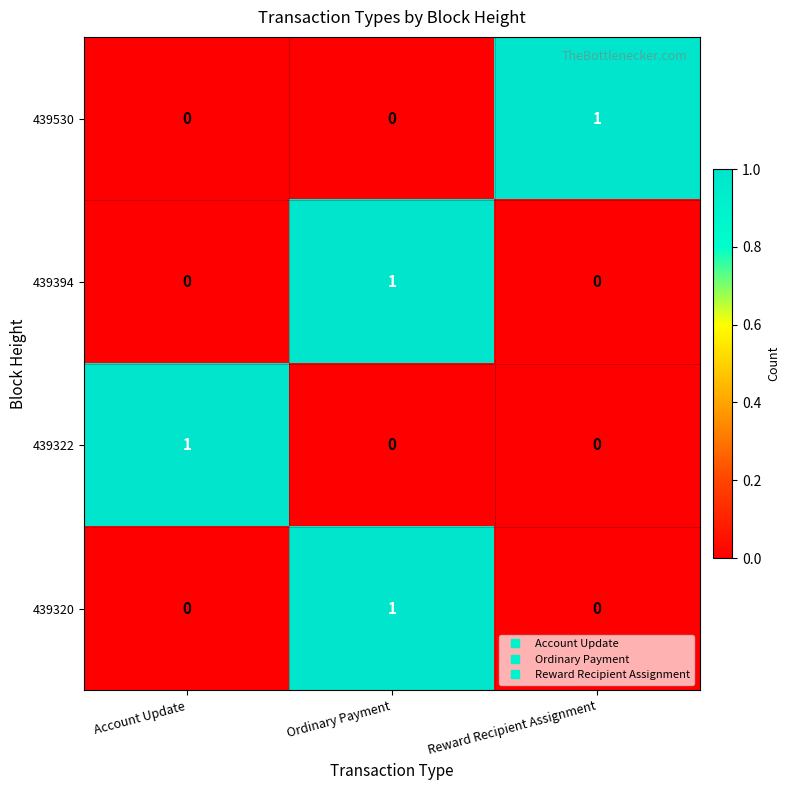

At how many categories does at least one series exceed 0?

3